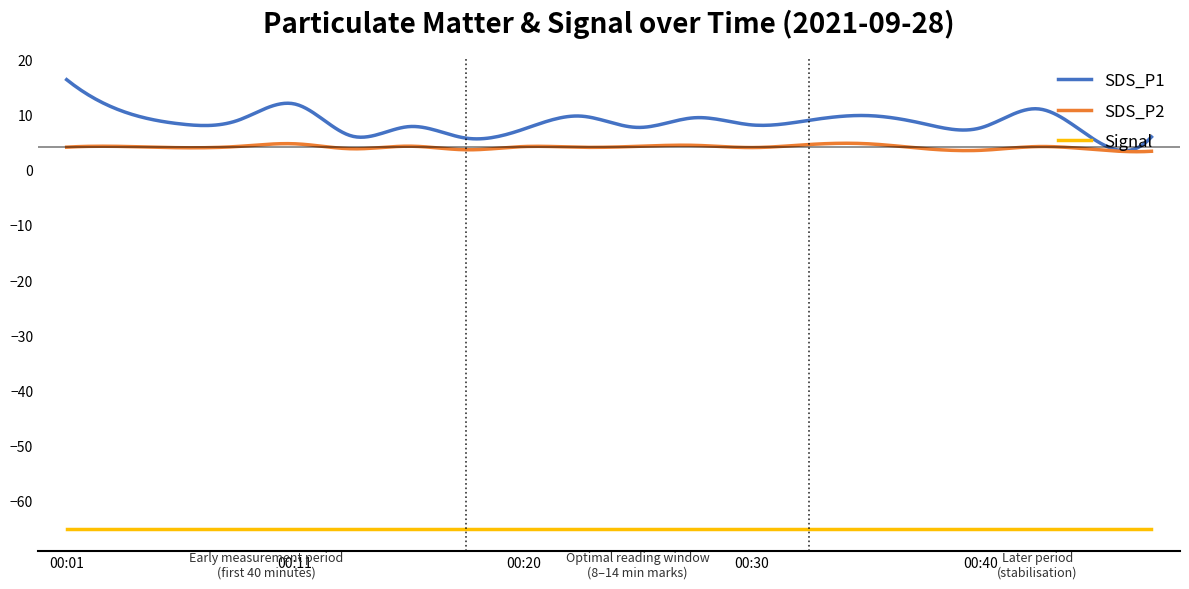

True or false: Signal and SDS_P1 cross at least once.

False